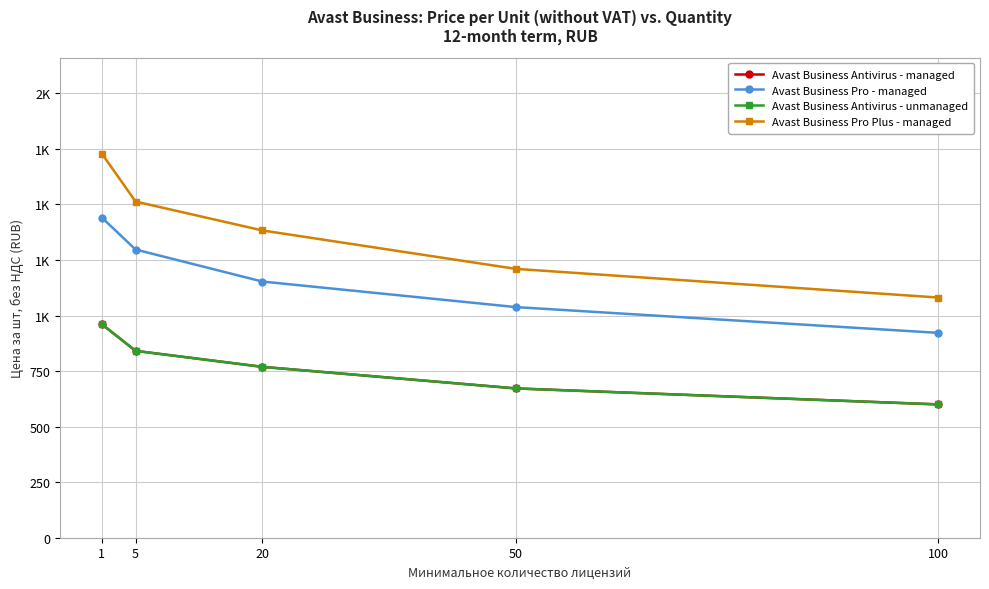

The Avast Business Pro Plus - managed series shows 1081 at 100. True or false?

True